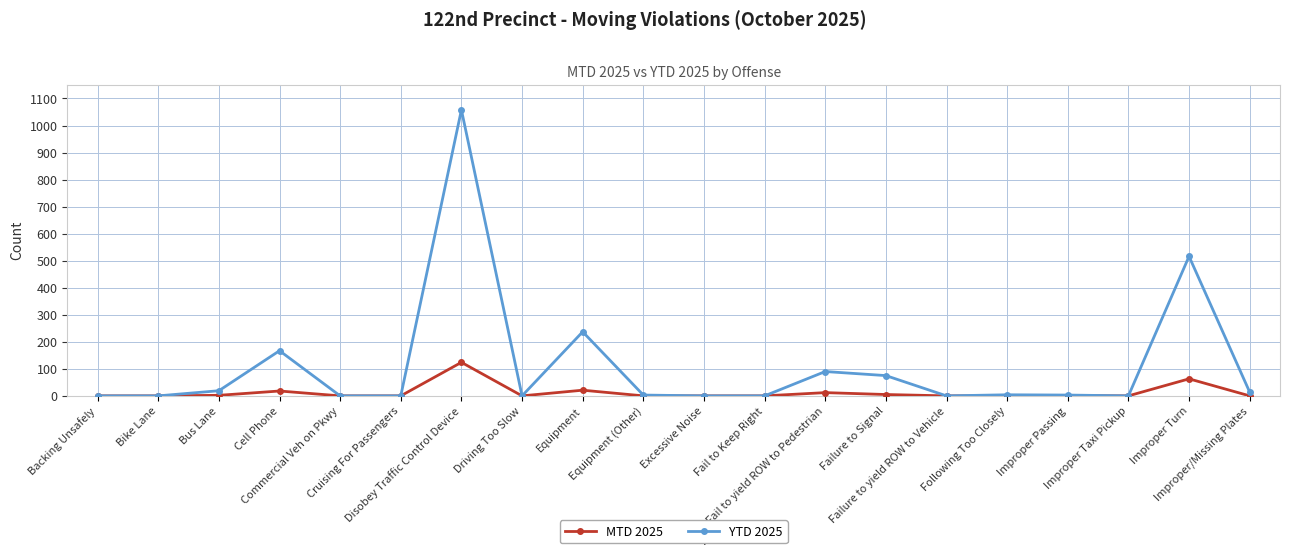

Rank the series by their average value, from highest to lowest.

YTD 2025, MTD 2025